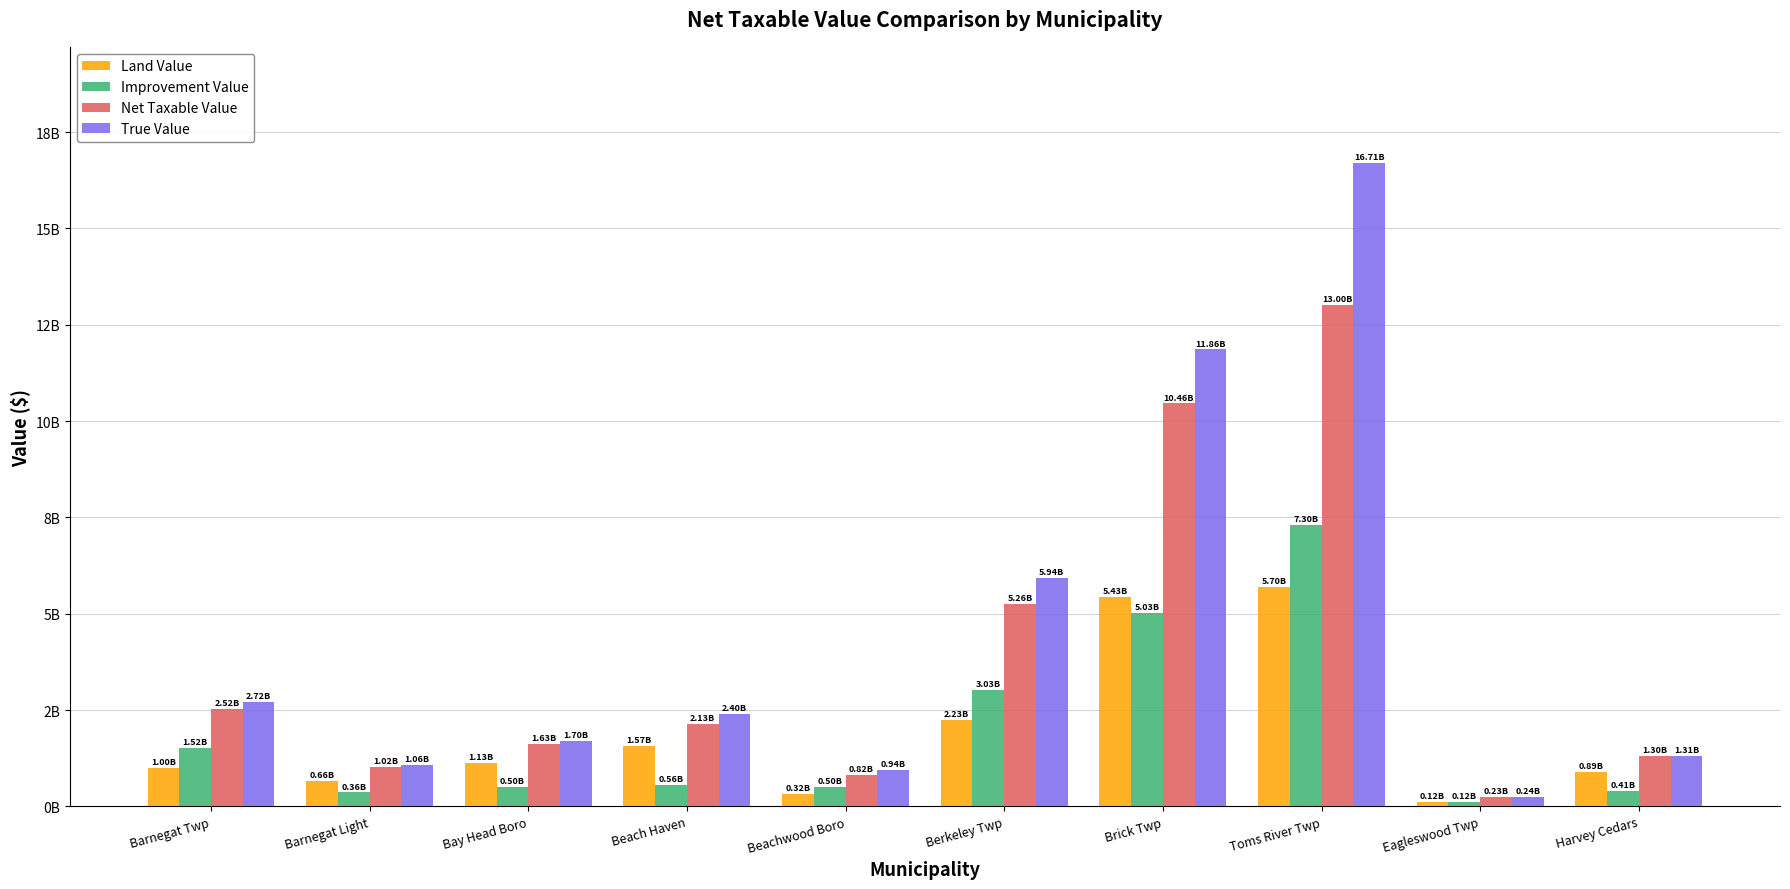

At Berkeley Twp, list the series in order from largest to smallest.

True Value, Net Taxable Value, Improvement Value, Land Value